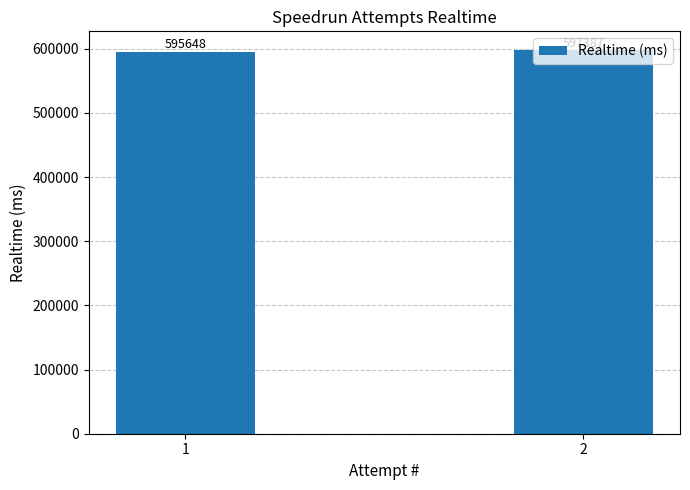

What is the value of the 1st bar from the left?

595648